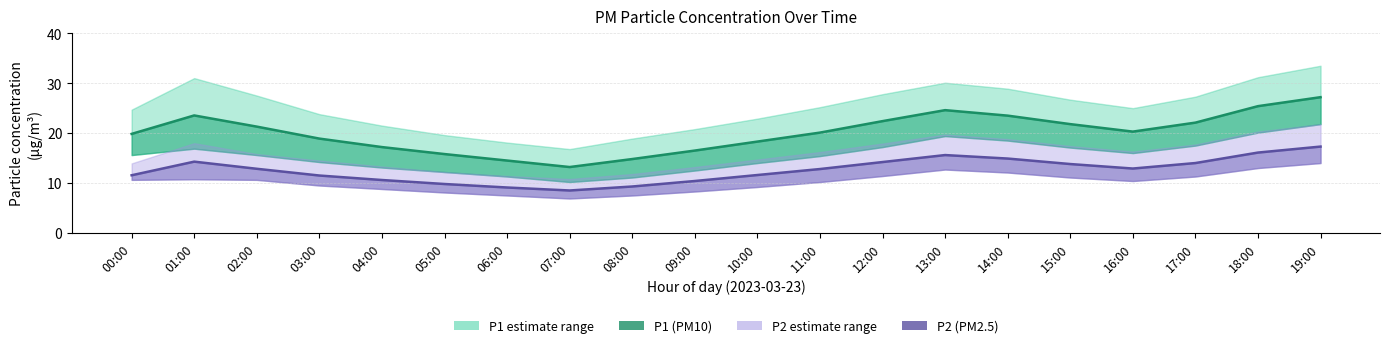

How many interior local valleys does the P1 (PM10) series have?

2